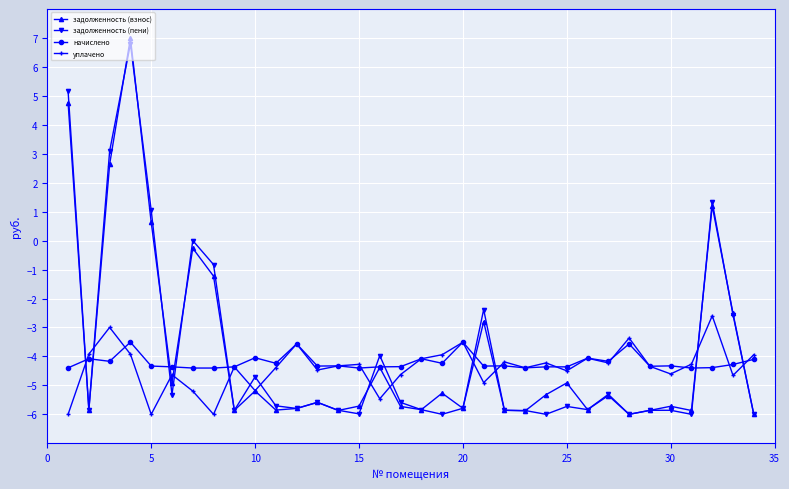

Which series has the largest range (max minus min)?

задолженность (взнос)